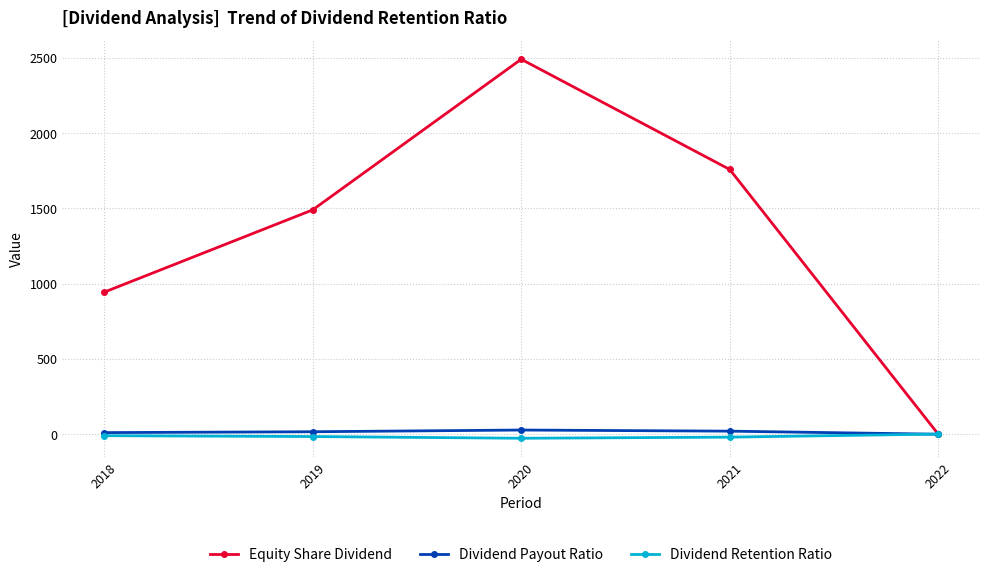

How many lines are shown in the chart?

3